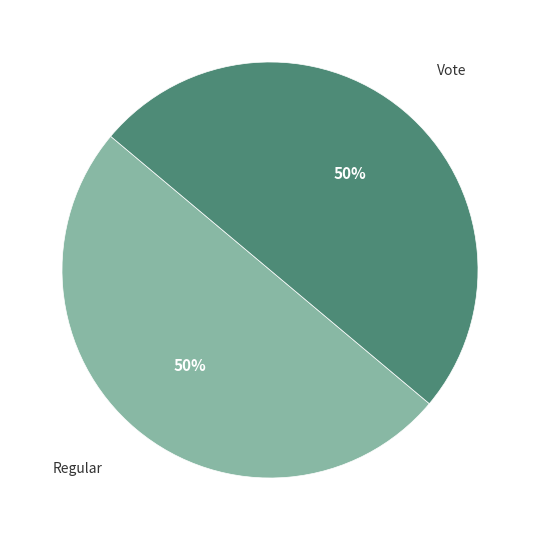

To the nearest percent, what is the average slice percentage?

50%